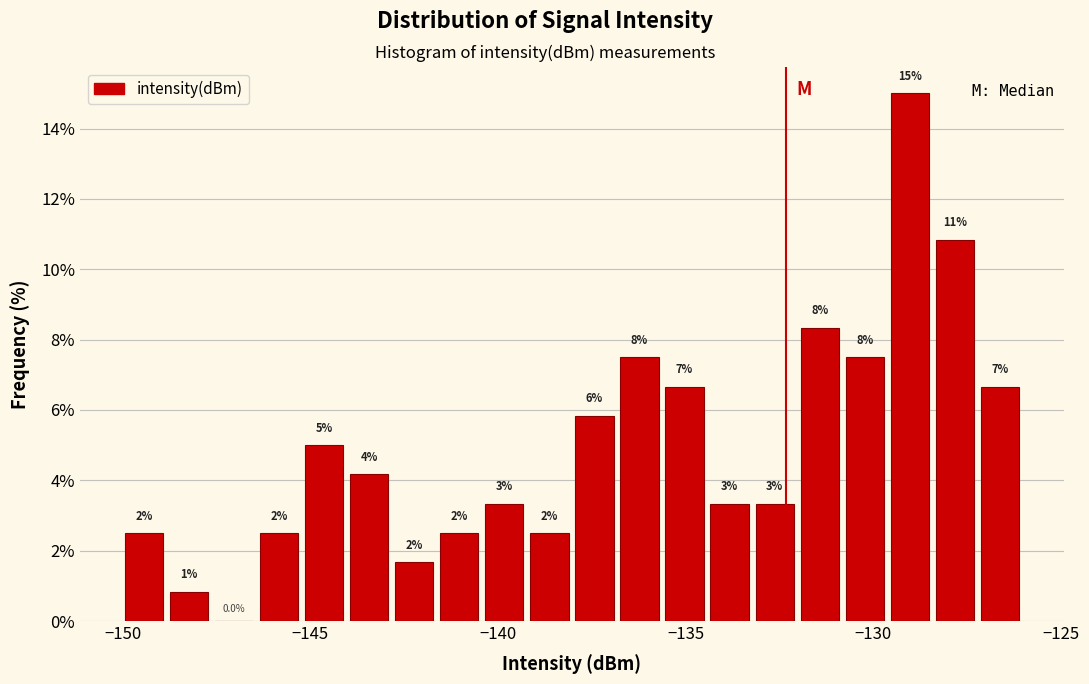

Read against the x-axis, roughly where is the centre of the tallest bar?

-129.0